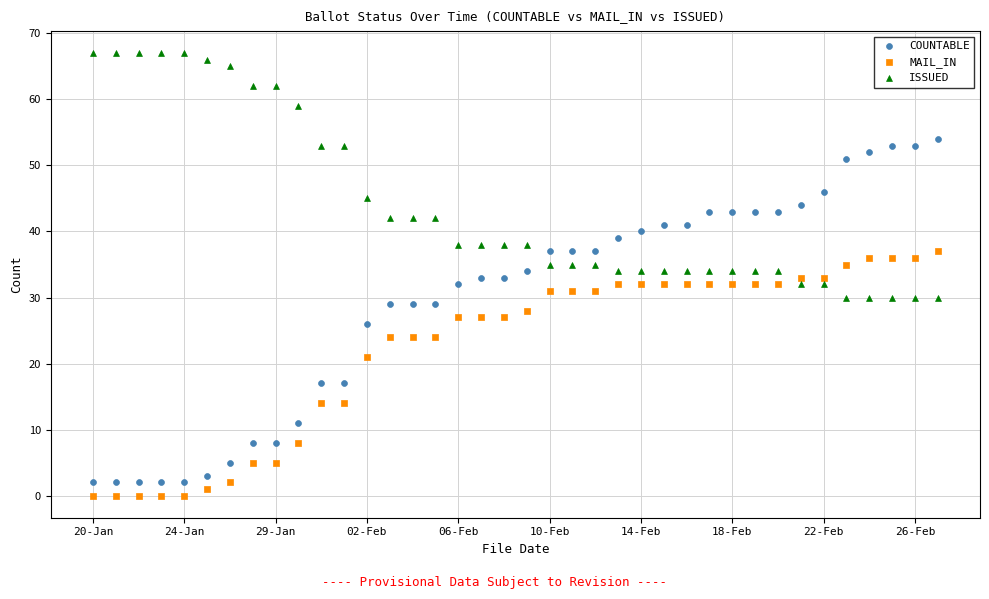

Across all data points, what is the range of Y values (max minus min)?

67